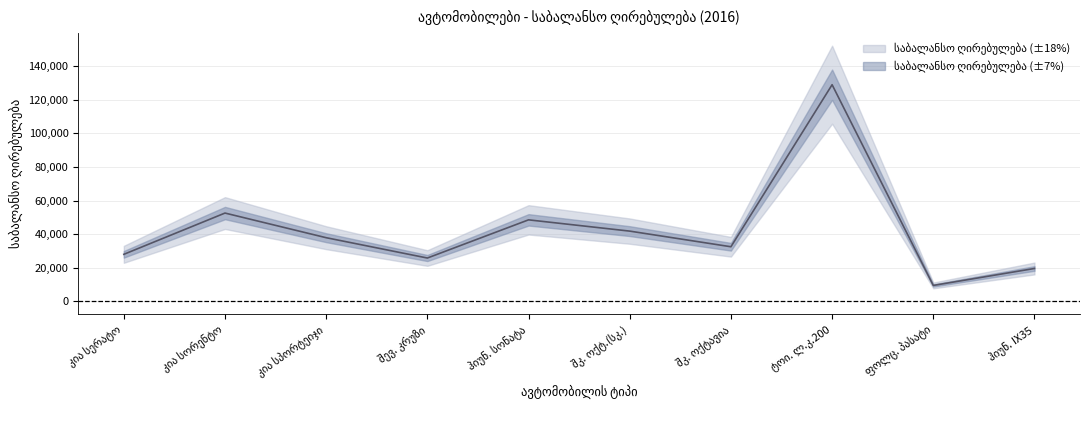

What is the change in value from კია სერატო to ფოლც. პასატი?

-18499.0